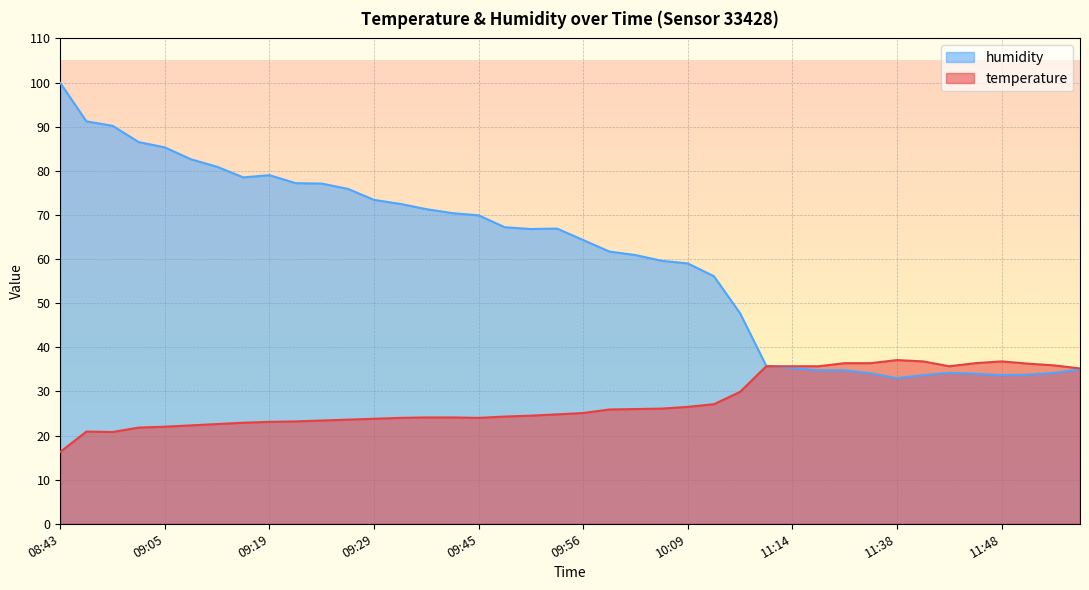

True or false: humidity and temperature intersect in this chart.

True